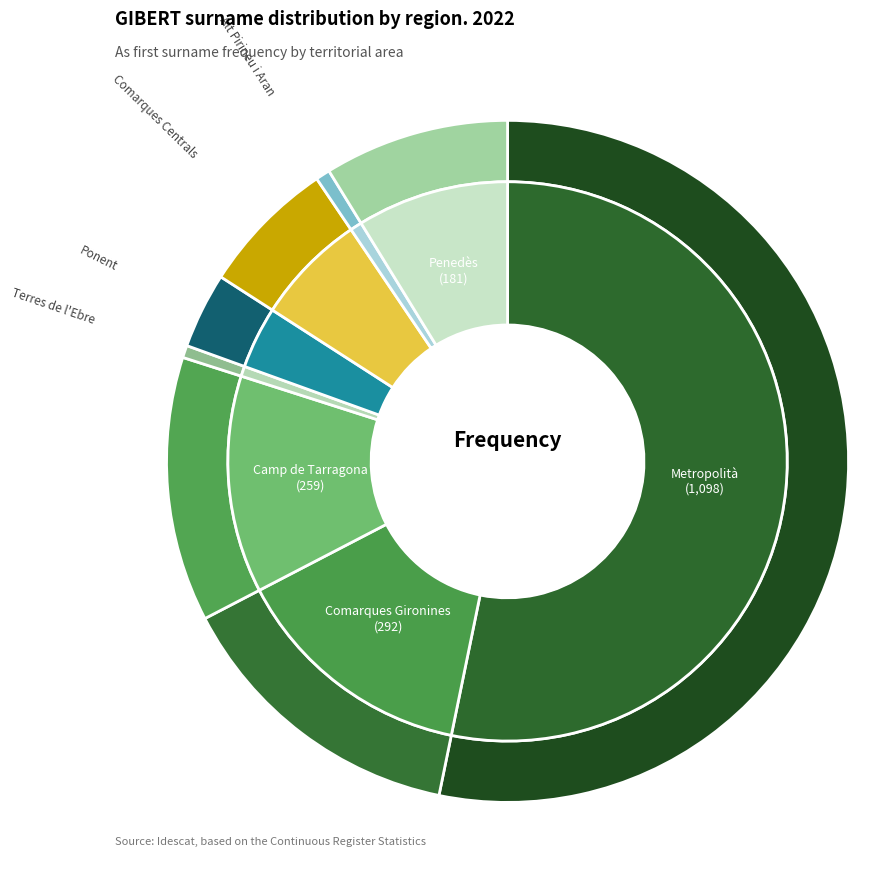

How many segments does this pie chart have?

8